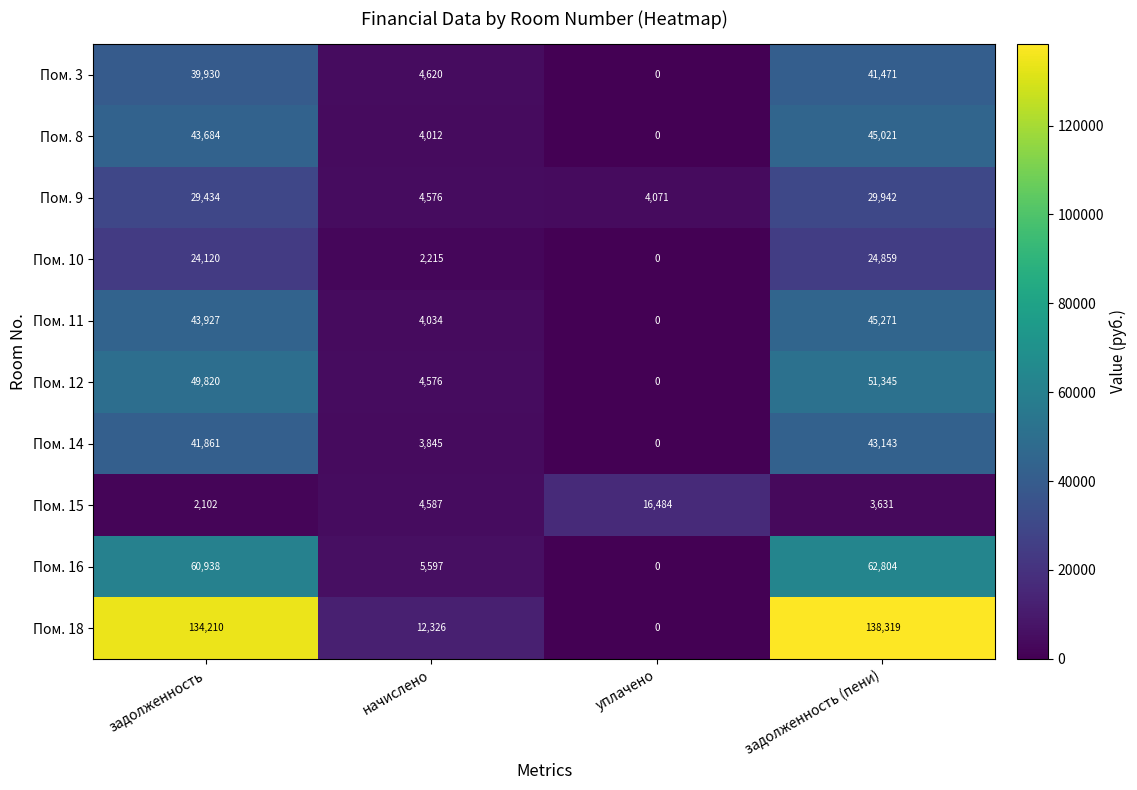

What is the difference between the highest and lowest values at задолженность?

132108